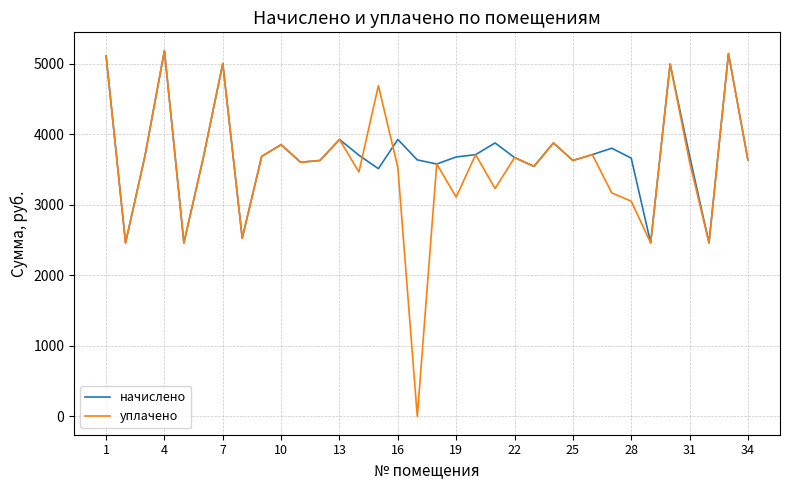

What is the lowest value of the начислено series?

2459.2